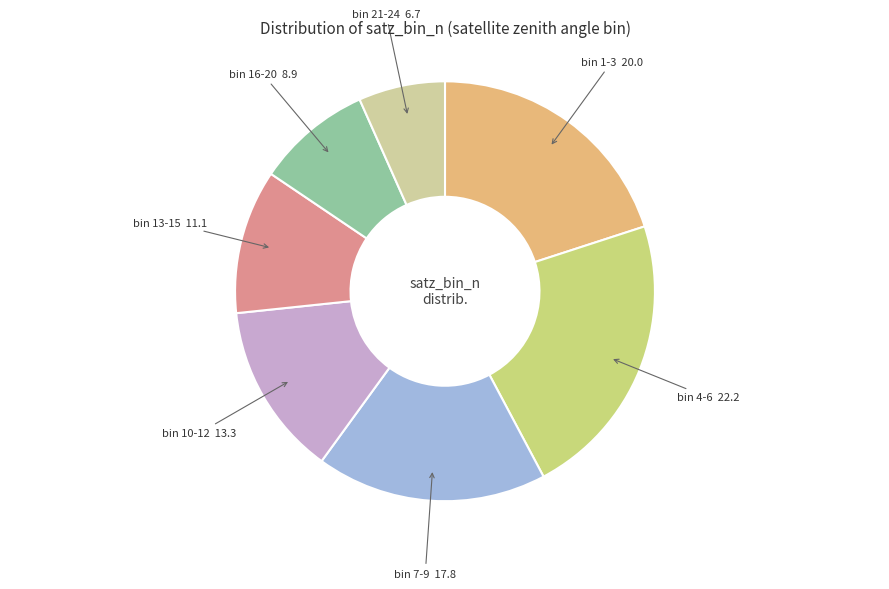

How many slices are in this pie chart?

7